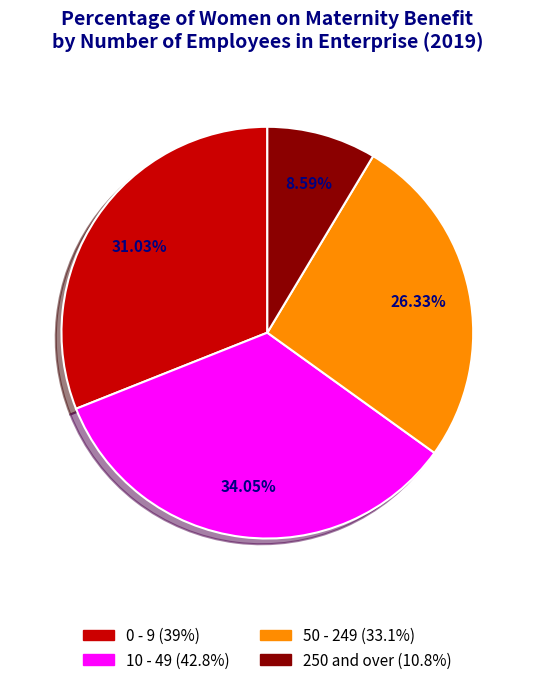

The 250 and over slice represents 9% of the pie. True or false?

True